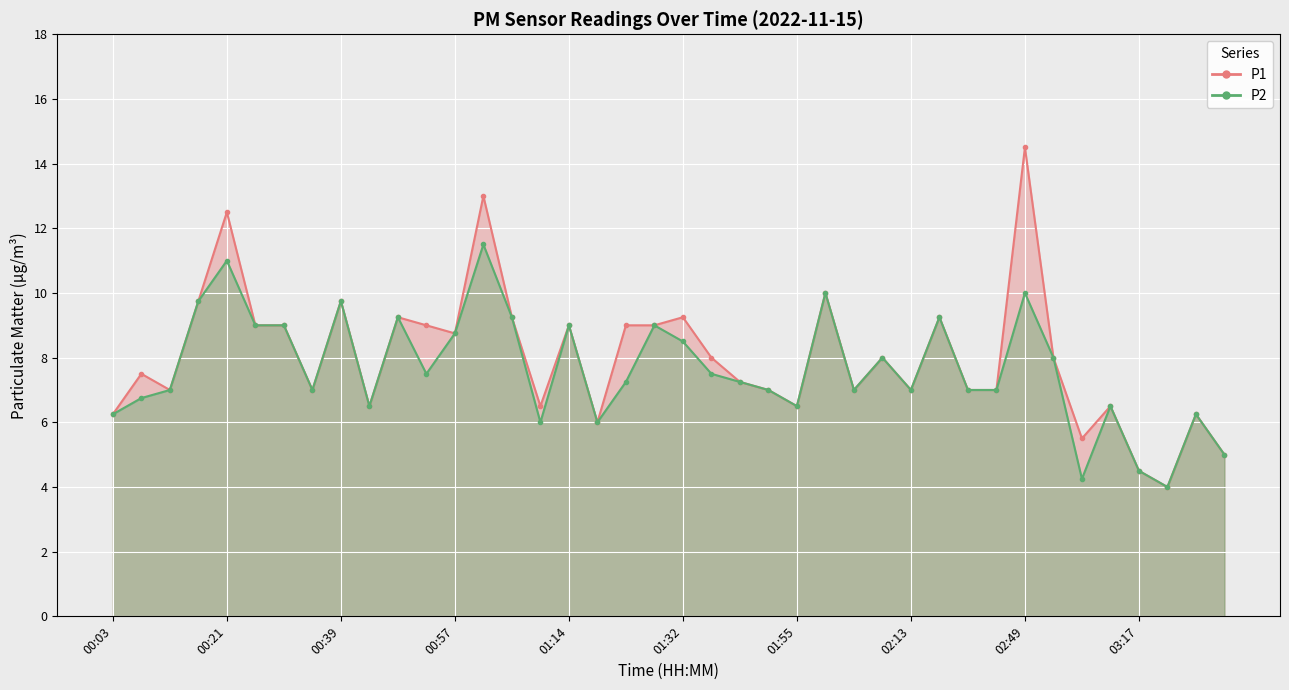

Rank the series at 02:40 from lowest to highest value.

P1, P2